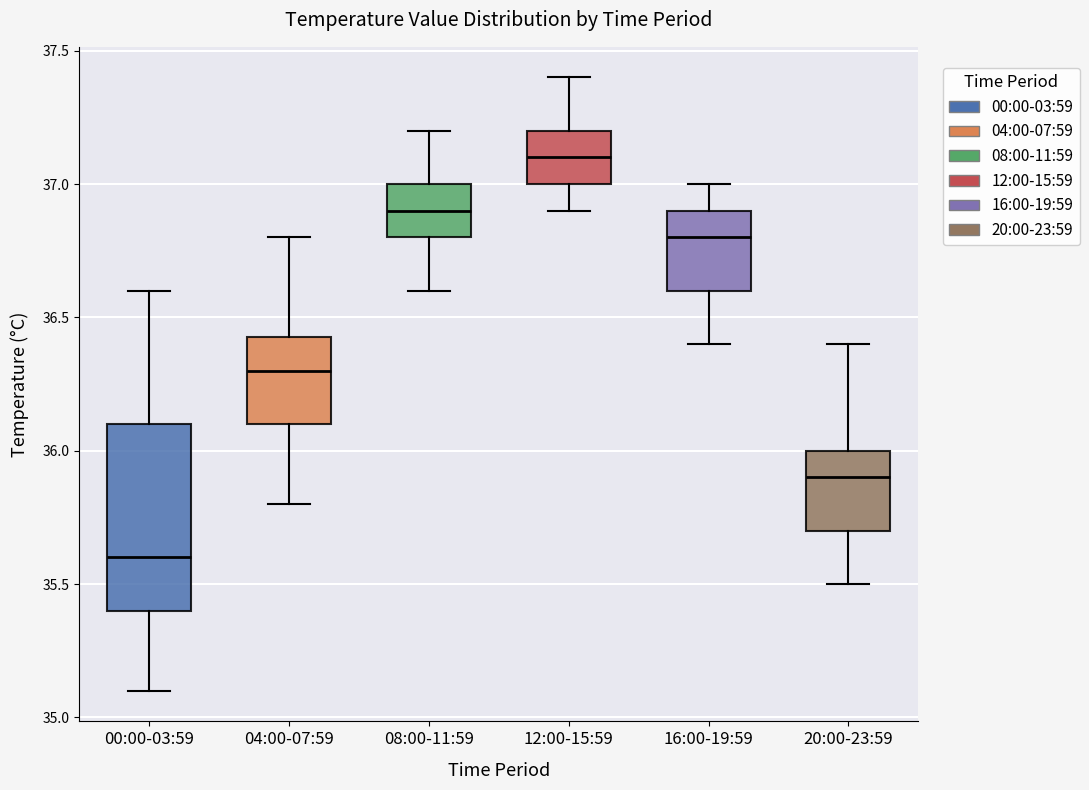

Reading left to right, transcribe this box plot: for each box, give where its median line is, the range the box spans, and where its two whiskers end, as read against the y-axis. The values are not printed on the chart, so give them approximately, as read against the axis.

00:00-03:59: median 35.60, box 35.40 to 36.10, whiskers 35.10 to 36.60
04:00-07:59: median 36.30, box 36.10 to 36.45, whiskers 35.80 to 36.80
08:00-11:59: median 36.90, box 36.80 to 37.00, whiskers 36.60 to 37.20
12:00-15:59: median 37.10, box 37.00 to 37.20, whiskers 36.90 to 37.40
16:00-19:59: median 36.80, box 36.60 to 36.90, whiskers 36.40 to 37.00
20:00-23:59: median 35.90, box 35.70 to 36.00, whiskers 35.50 to 36.40